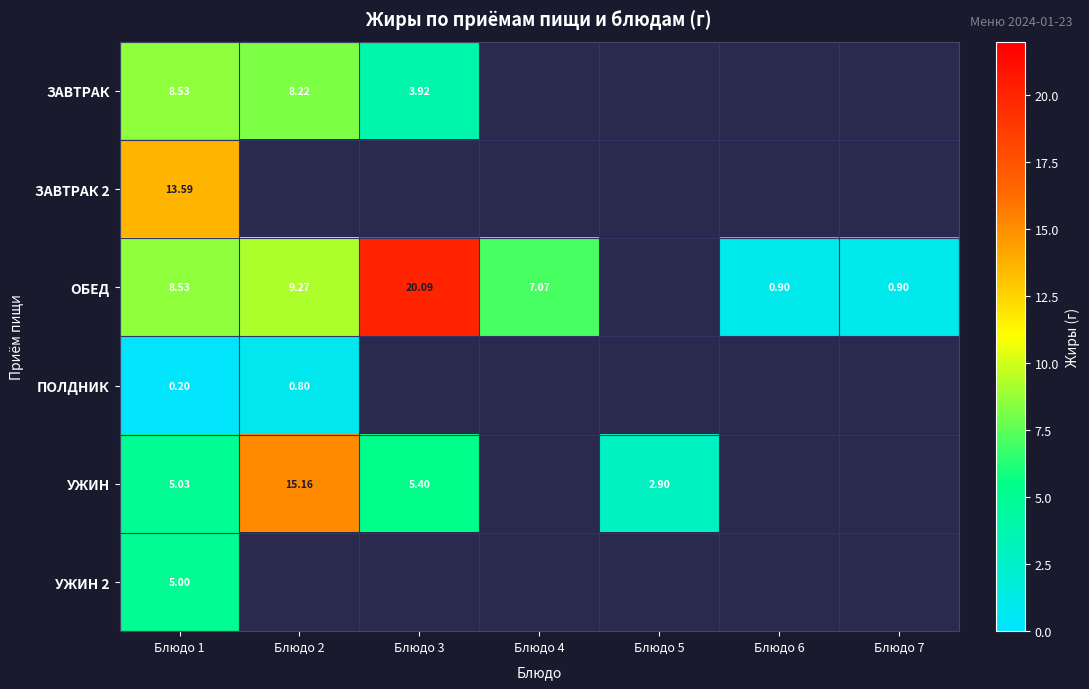

List the series in order of their peak value, lowest first.

ПОЛДНИК, УЖИН 2, ЗАВТРАК, ЗАВТРАК 2, УЖИН, ОБЕД